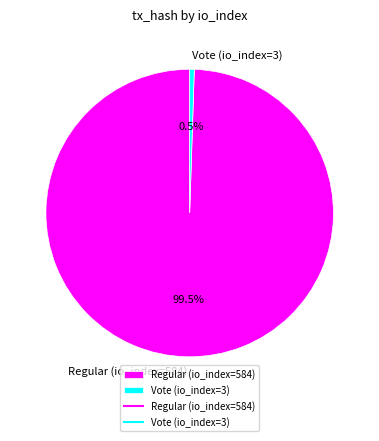

How many slices are in this pie chart?

2